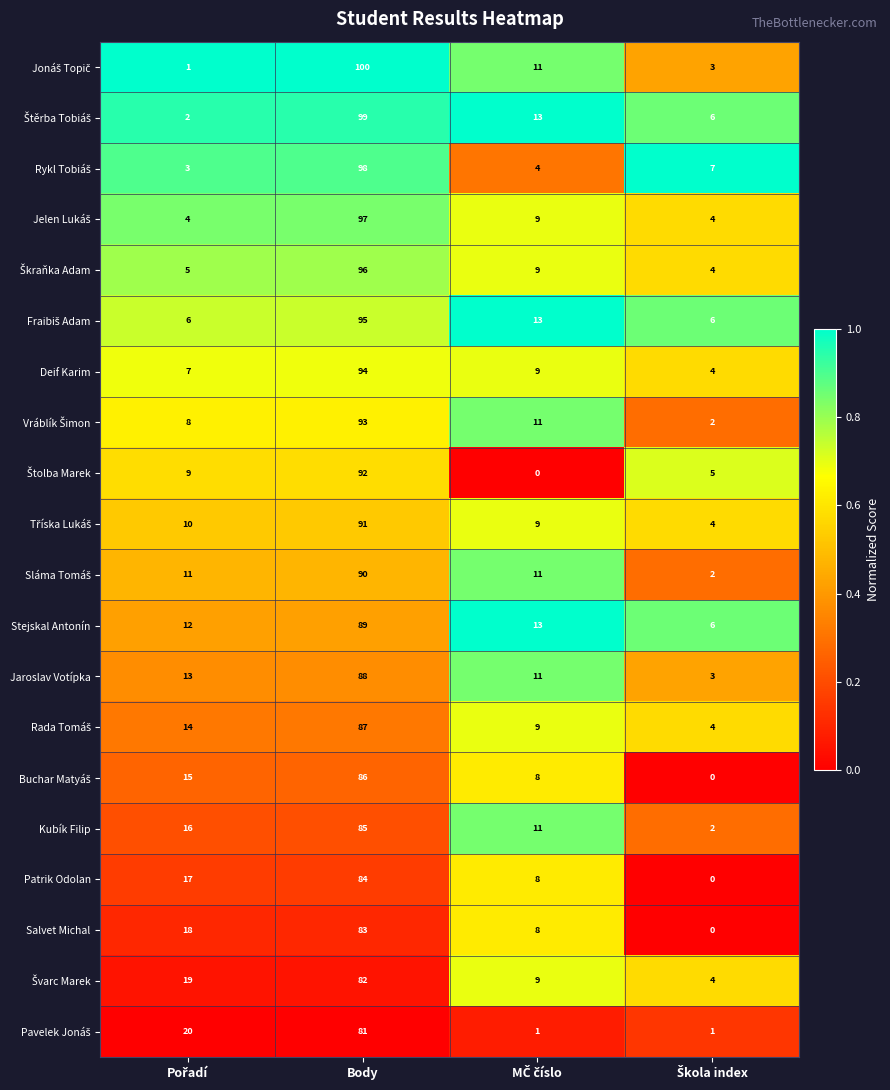

What is the sum of all Deif Karim values?

114